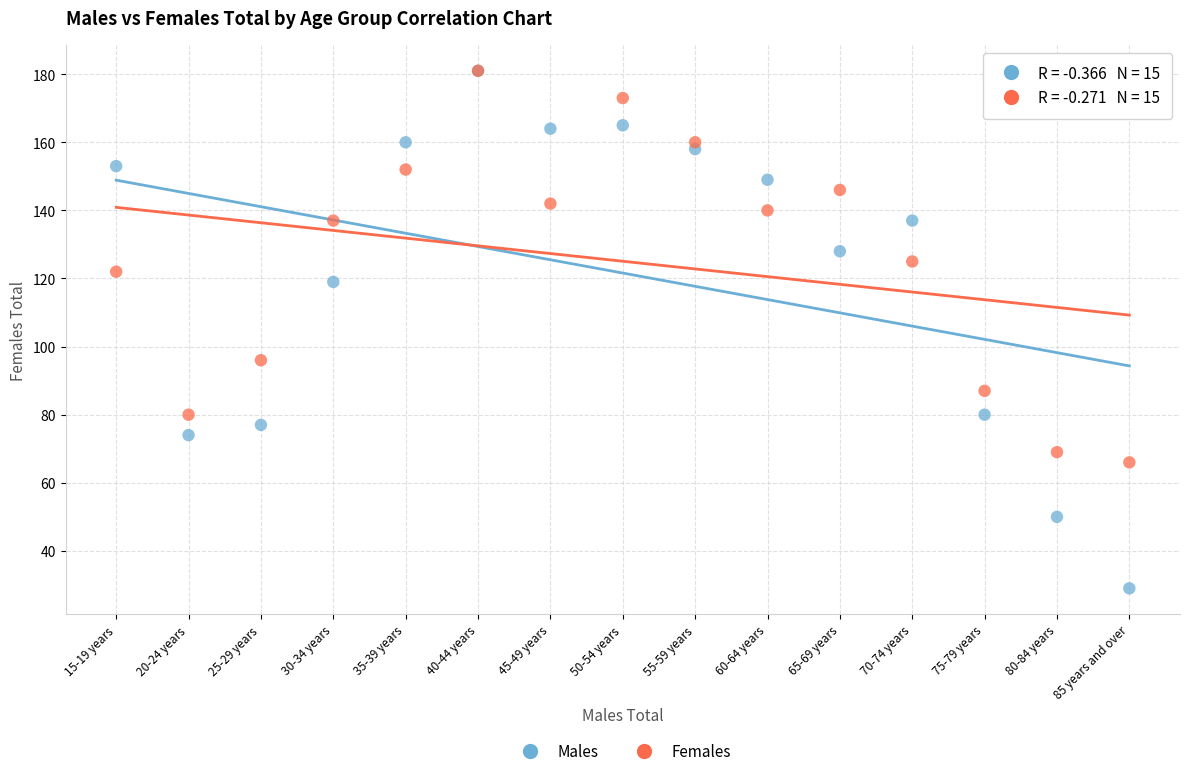

Which series reaches the minimum Y coordinate?

Males